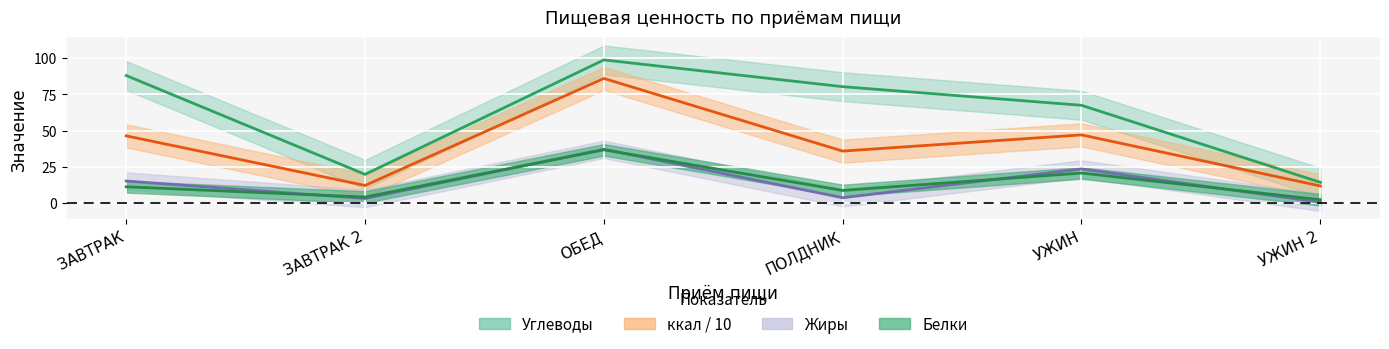

How many distinct data groups are displayed?

4